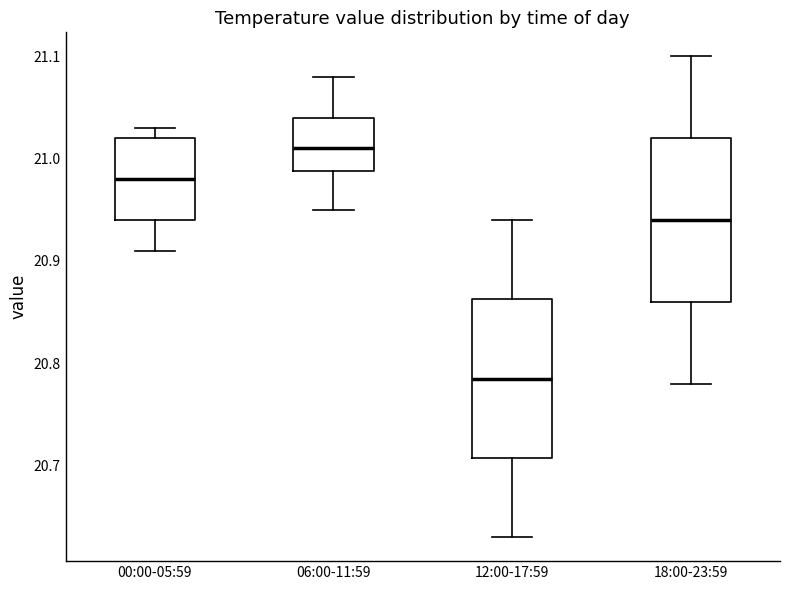

Reading left to right, read every box against the y-axis: the position of its median line, the range the box covers, and the ends of its whiskers. The values are not printed on the chart, so give them approximately, as read against the axis.

00:00-05:59: median 20.98, box 20.94 to 21.02, whiskers 20.91 to 21.03
06:00-11:59: median 21.01, box 20.99 to 21.04, whiskers 20.95 to 21.08
12:00-17:59: median 20.79, box 20.71 to 20.86, whiskers 20.63 to 20.94
18:00-23:59: median 20.94, box 20.86 to 21.02, whiskers 20.78 to 21.10